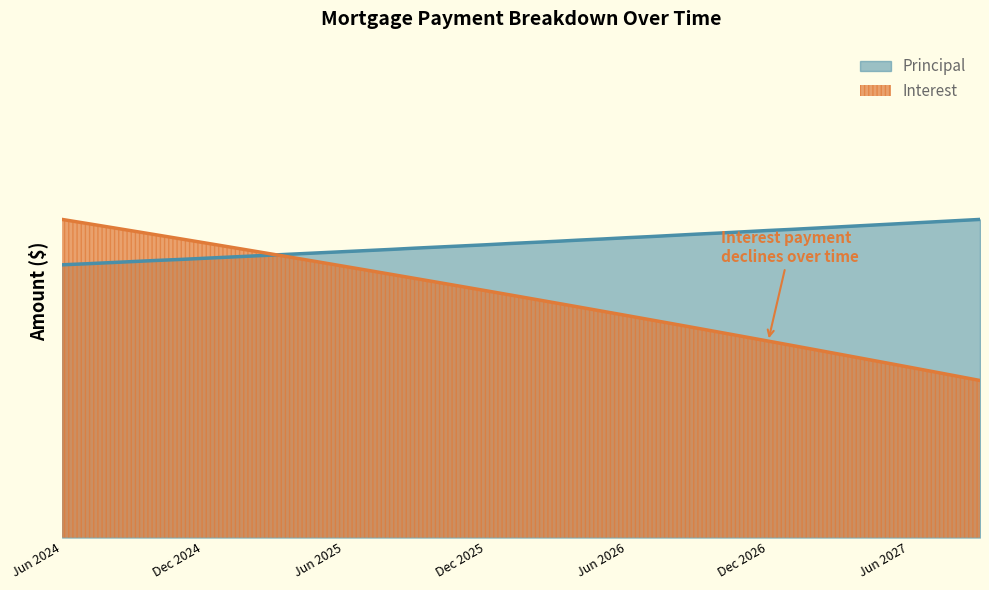

Is it true that Interest equals 0.5 at Apr 2025?

False